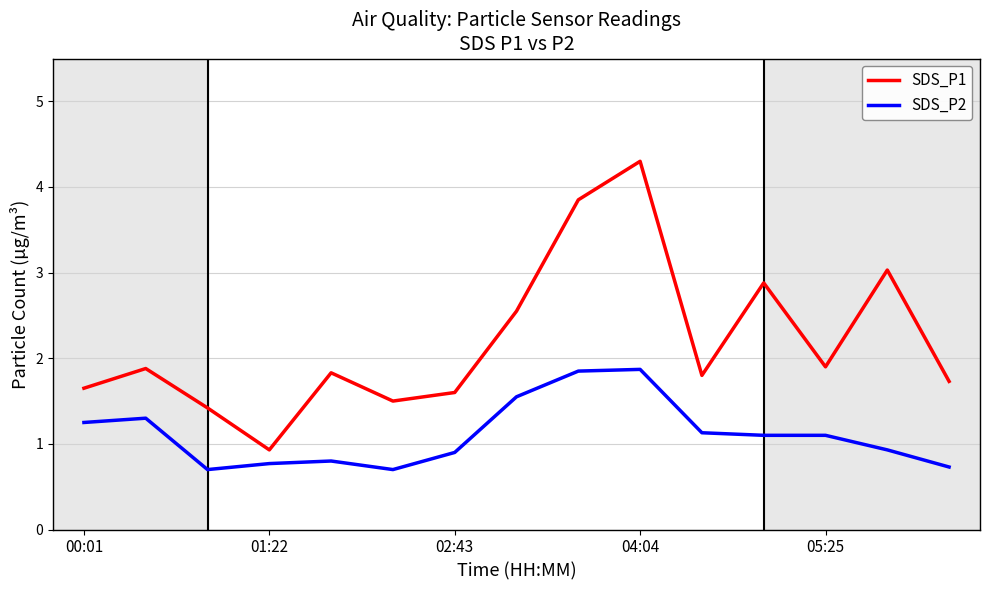

True or false: SDS_P2 and SDS_P1 cross at least once.

False